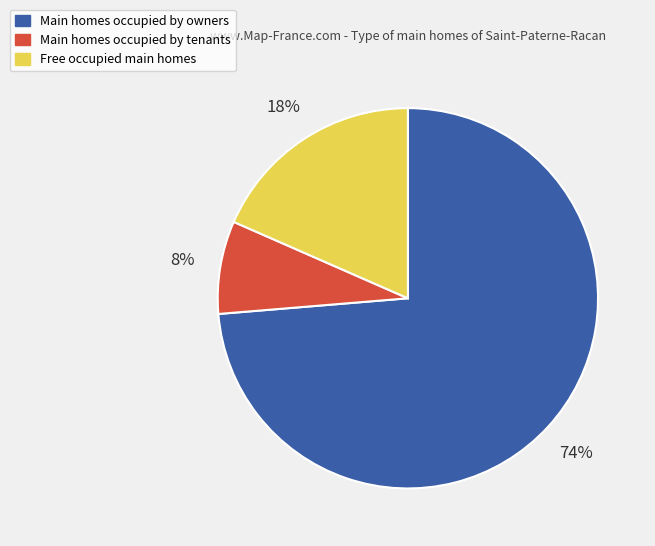

To the nearest percent, what is the average slice percentage?

33%